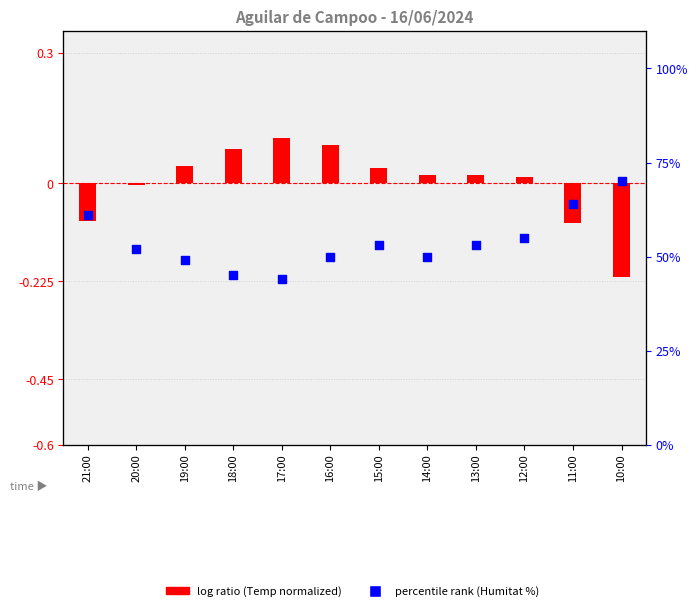

What is the total value across all series at 21:00?

60.9